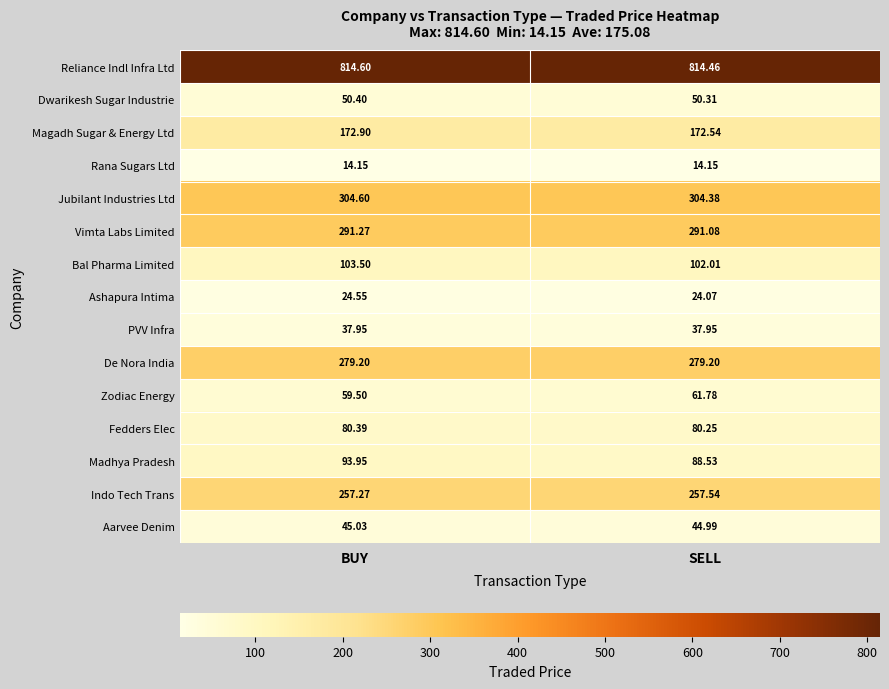

List the series in order of their peak value, lowest first.

Rana Sugars Ltd, Ashapura Intima, PVV Infra, Aarvee Denim, Dwarikesh Sugar Industrie, Zodiac Energy, Fedders Elec, Madhya Pradesh, Bal Pharma Limited, Magadh Sugar & Energy Ltd, Indo Tech Trans, De Nora India, Vimta Labs Limited, Jubilant Industries Ltd, Reliance Indl Infra Ltd